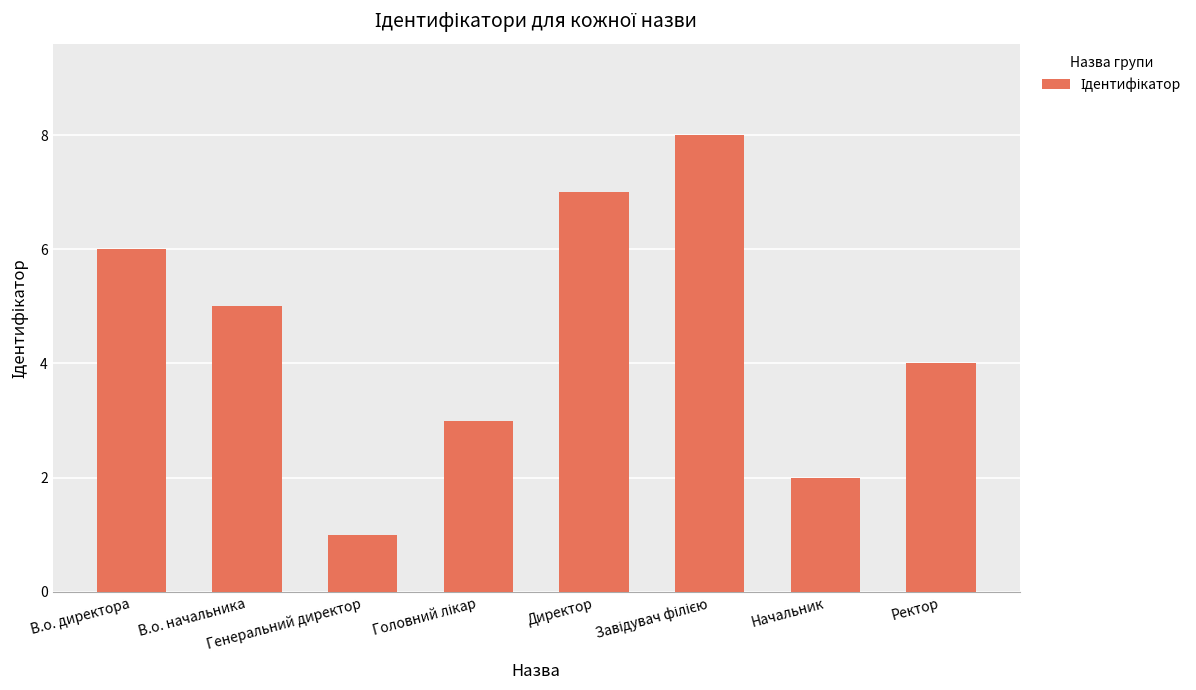

What is the label of the 5th bar from the left?

Директор